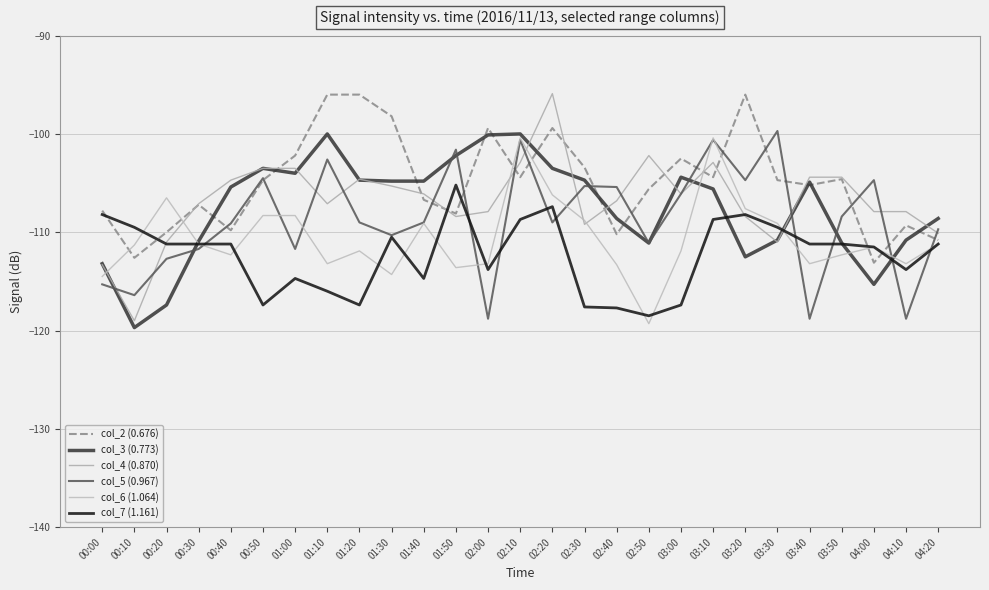

Reading left to right, transcribe all the data shown in this chart.

col_2 (0.676): -107.8	-112.6	-110.0	-107.2	-109.8	-104.7	-102.2	-96.0	-96.0	-98.2	-106.7	-108.1	-99.4	-104.4	-99.4	-103.4	-110.2	-105.6	-102.5	-104.4	-96.0	-104.7	-105.2	-104.6	-113.1	-109.3	-110.8
col_3 (0.773): -113.2	-119.7	-117.4	-110.9	-105.4	-103.5	-104.0	-100.0	-104.7	-104.8	-104.8	-102.2	-100.1	-100.0	-103.5	-104.7	-108.6	-111.1	-104.4	-105.6	-112.5	-110.8	-104.9	-111.1	-115.3	-110.8	-108.6
col_4 (0.870): -113.3	-119.0	-111.0	-107.1	-104.7	-103.5	-103.5	-107.1	-104.6	-105.3	-106.1	-108.4	-107.9	-102.9	-95.9	-109.2	-106.8	-102.2	-106.1	-102.9	-108.4	-111.0	-104.4	-104.4	-107.9	-107.9	-110.1
col_5 (0.967): -115.3	-116.4	-112.7	-111.7	-109.1	-104.5	-111.7	-102.6	-109.0	-110.3	-109.0	-101.6	-118.8	-100.6	-109.0	-105.3	-105.4	-111.1	-106.1	-100.6	-104.7	-99.7	-118.8	-108.4	-104.7	-118.8	-109.7
col_6 (1.064): -114.5	-111.3	-106.5	-111.2	-112.3	-108.3	-108.3	-113.2	-111.9	-114.3	-109.1	-113.6	-113.2	-100.4	-106.2	-108.8	-113.3	-119.3	-111.9	-100.4	-107.6	-109.1	-113.2	-112.3	-111.5	-113.2	-111.2
col_7 (1.161): -108.2	-109.5	-111.2	-111.2	-111.2	-117.4	-114.7	-116.0	-117.4	-110.5	-114.7	-105.2	-113.8	-108.7	-107.4	-117.6	-117.7	-118.5	-117.4	-108.7	-108.2	-109.5	-111.2	-111.2	-111.5	-113.8	-111.2